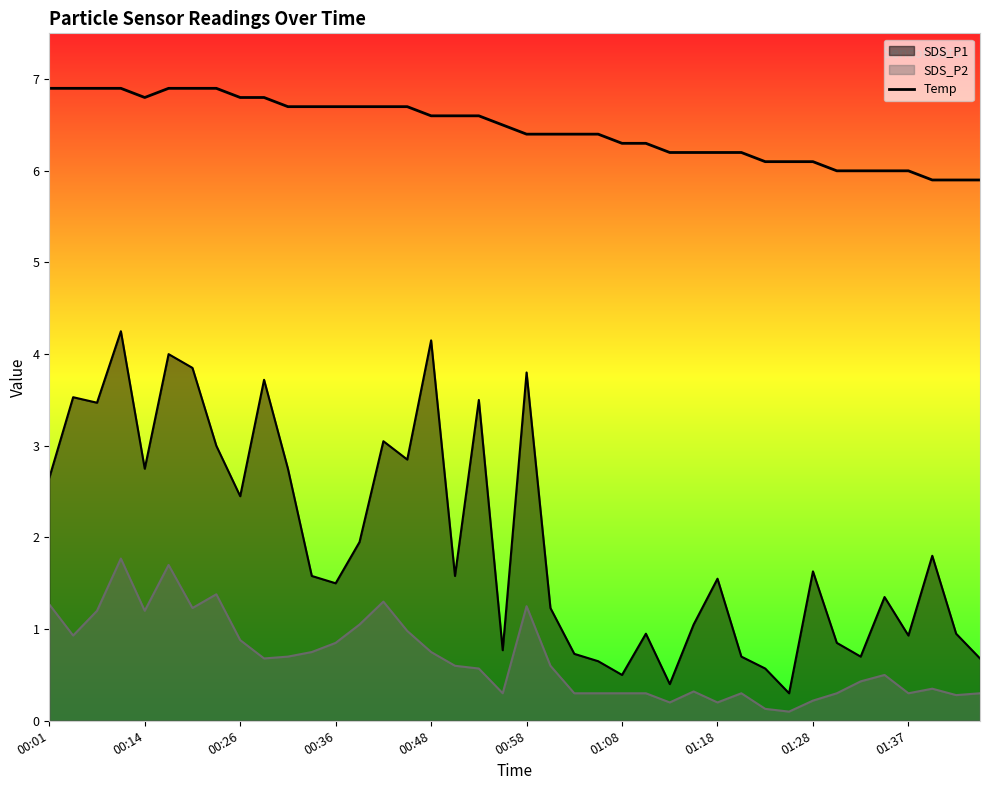

Approximately how many times larger is the value at 15 compared to 14?

1.0